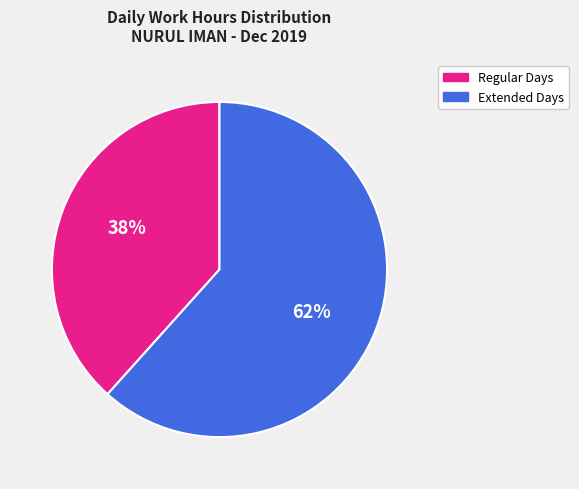

Is there a majority slice in this chart?

Yes